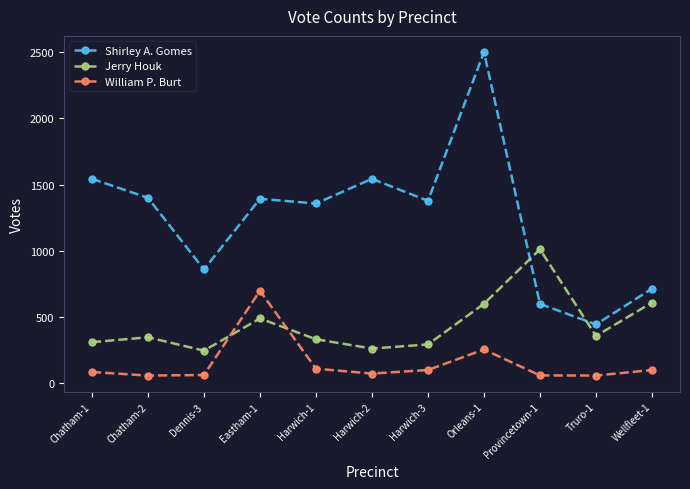

What is the minimum value for Shirley A. Gomes?

445